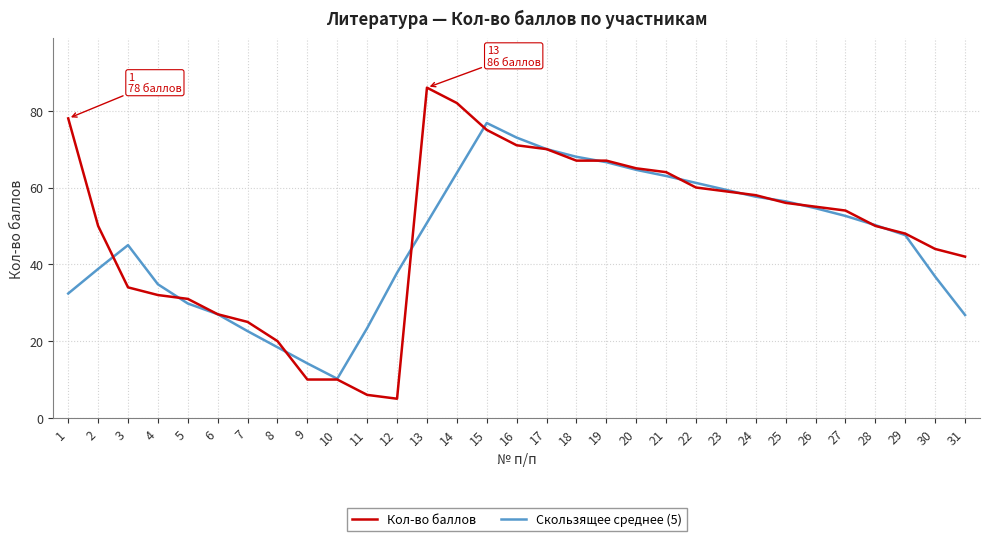

At which category does Скользящее среднее (5) reach its first local valley?

10